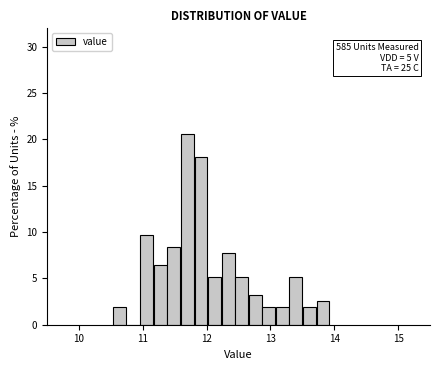

Around what value on the x-axis is the tallest bar? Give the approximate position of its centre, as read against the axis.

11.7